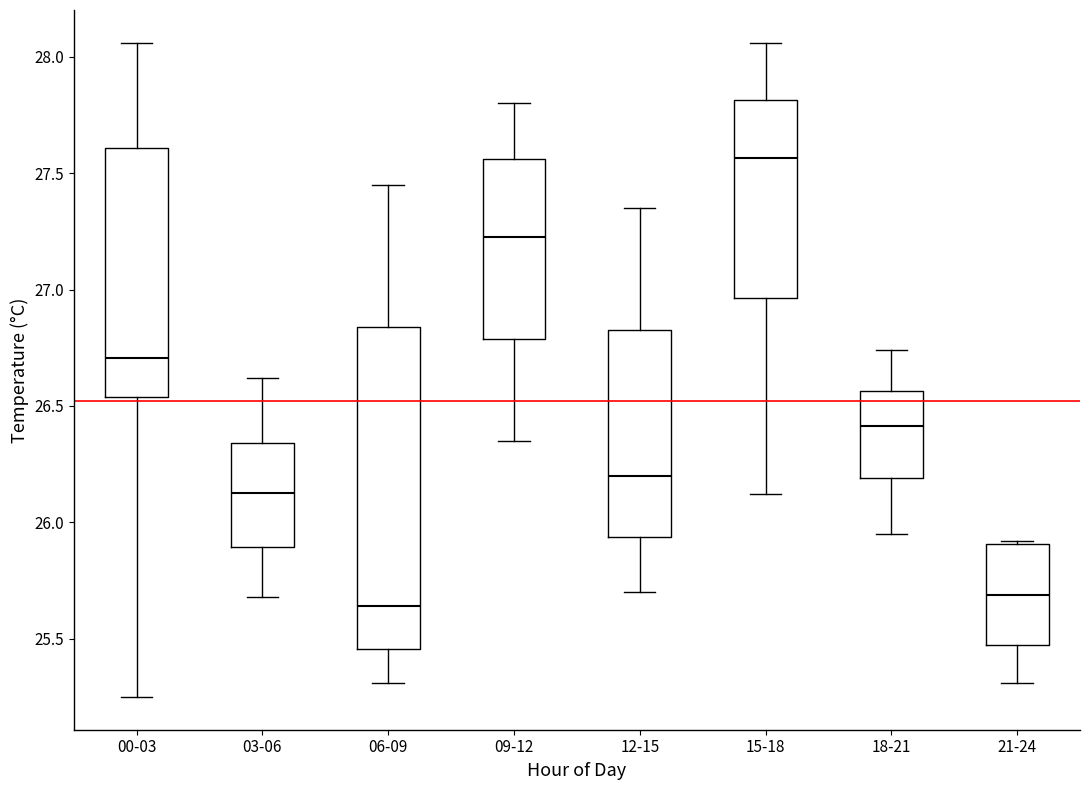

Reading left to right, transcribe this box plot: for each box, give where its median line is, the range the box spans, and where its two whiskers end, as read against the y-axis. The values are not printed on the chart, so give them approximately, as read against the axis.

00-03: median 26.70, box 26.55 to 27.60, whiskers 25.25 to 28.05
03-06: median 26.15, box 25.90 to 26.35, whiskers 25.70 to 26.60
06-09: median 25.65, box 25.45 to 26.85, whiskers 25.30 to 27.45
09-12: median 27.25, box 26.80 to 27.55, whiskers 26.35 to 27.80
12-15: median 26.20, box 25.95 to 26.85, whiskers 25.70 to 27.35
15-18: median 27.55, box 26.95 to 27.80, whiskers 26.10 to 28.05
18-21: median 26.40, box 26.20 to 26.55, whiskers 25.95 to 26.75
21-24: median 25.70, box 25.50 to 25.90, whiskers 25.30 to 25.90 (just above the box's upper edge)